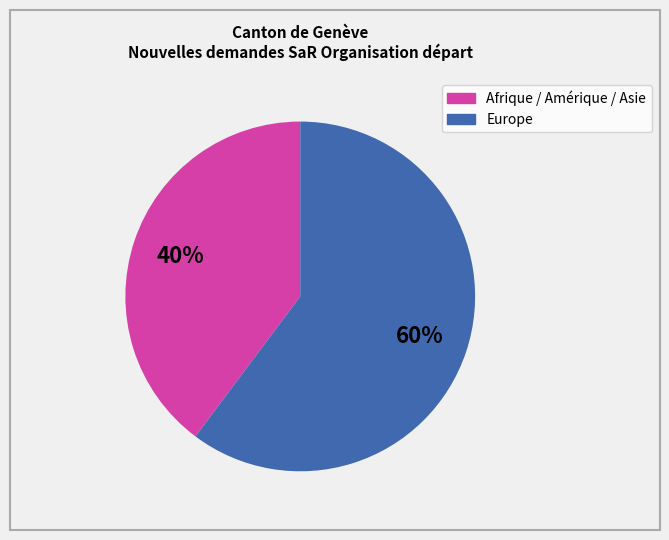

To the nearest percent, what is the average slice percentage?

50%